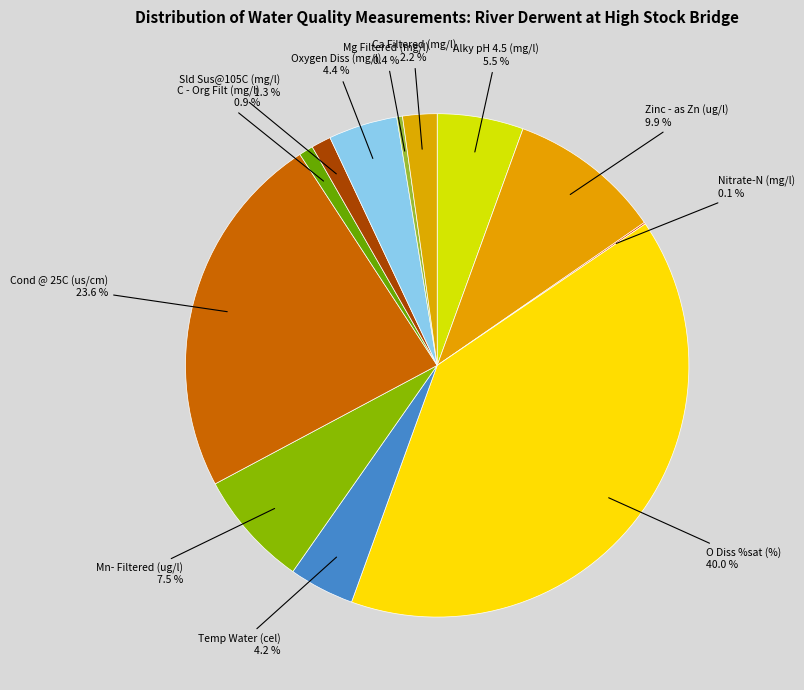

What is the ratio of the value at Ca Filtered (mg/l) to the value at Oxygen Diss (mg/l)?

0.5